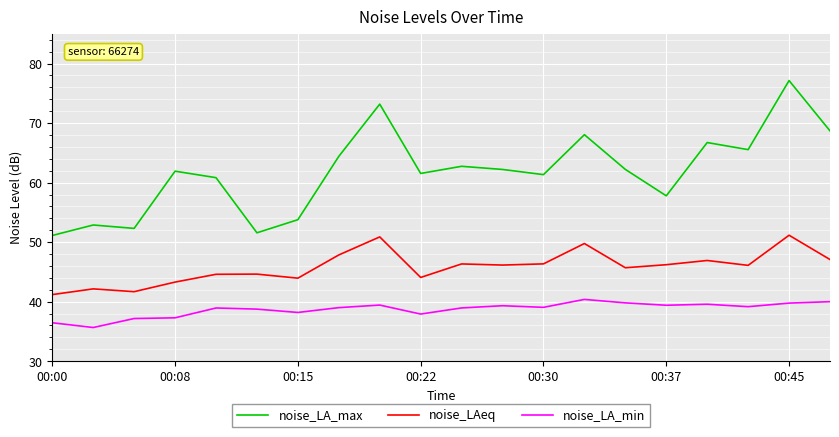

True or false: noise_LA_max and noise_LAeq intersect in this chart.

False